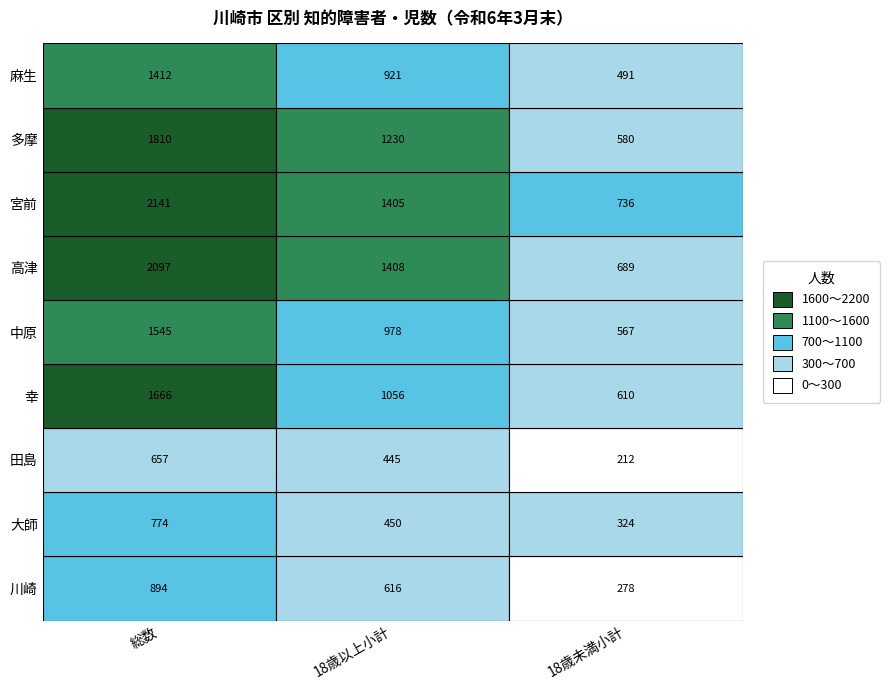

Reading left to right, transcribe all the data shown in this chart.

川崎: 894	616	278
大師: 774	450	324
田島: 657	445	212
幸: 1666	1056	610
中原: 1545	978	567
高津: 2097	1408	689
宮前: 2141	1405	736
多摩: 1810	1230	580
麻生: 1412	921	491